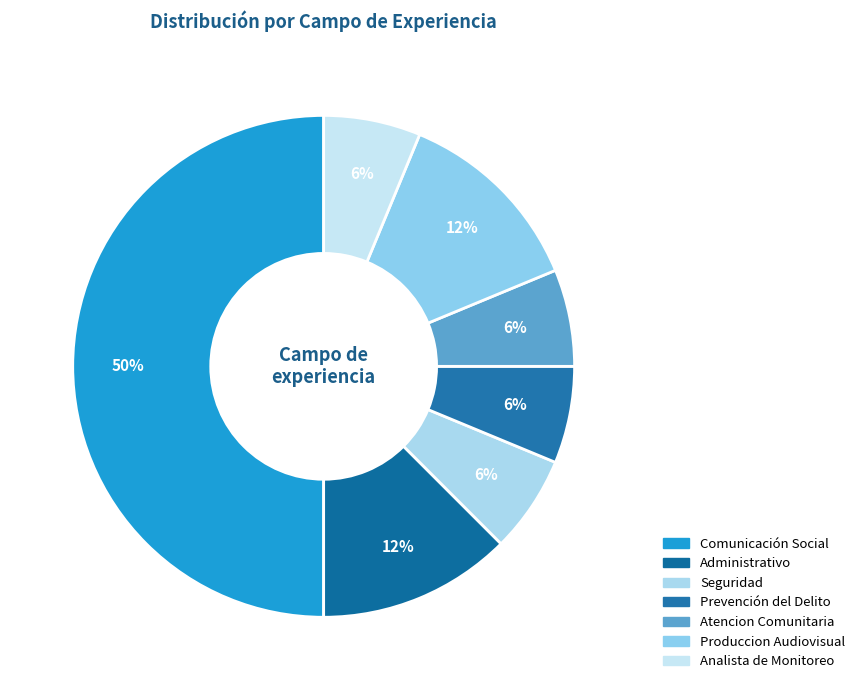

Which slice is the largest?

Comunicación Social